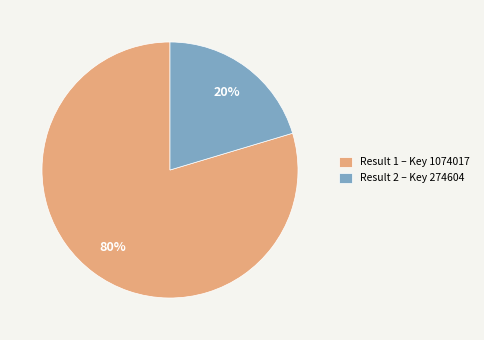

Which category accounts for the majority?

Result 1 – Key 1074017